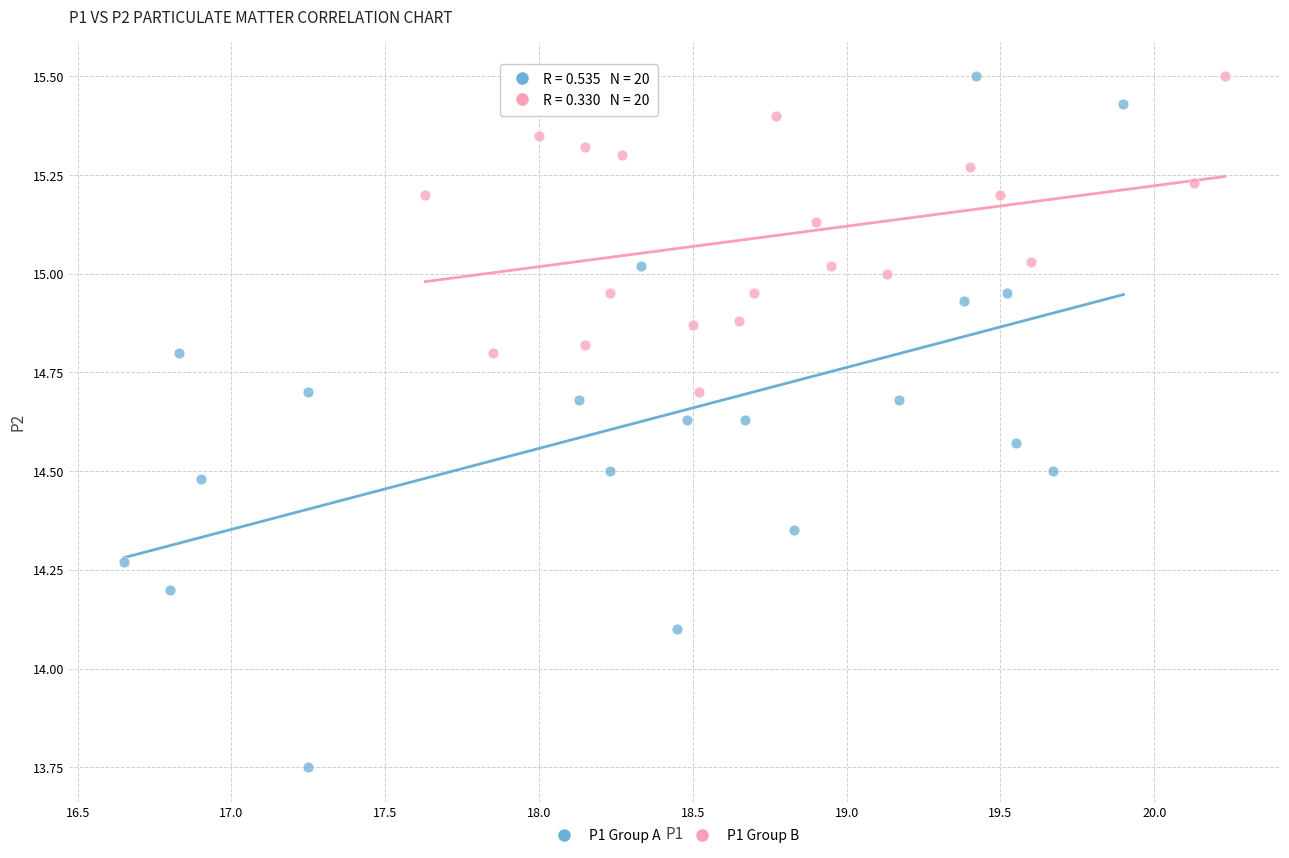

Which series reaches the minimum Y coordinate?

P1 Group A